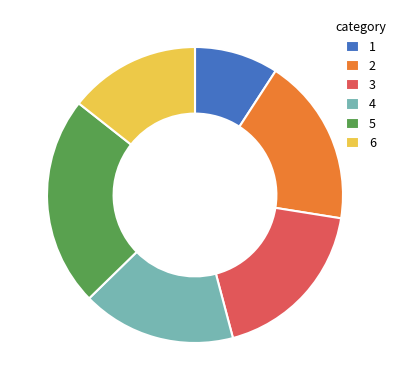

What is the smallest slice in the pie chart?

1